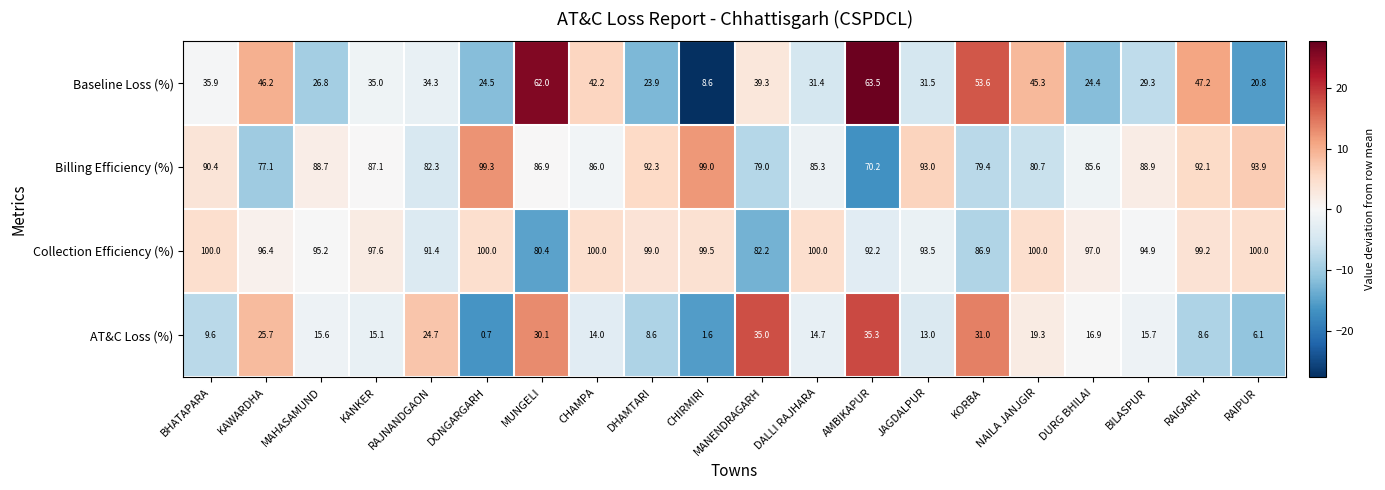

How many data points in Baseline Loss (%) are less than 35?

10